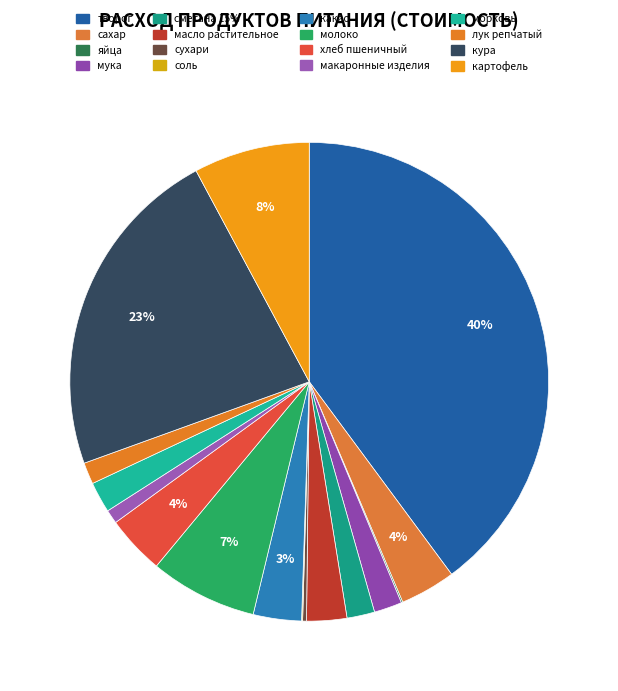

To the nearest percent, what is the combined percentage of сахар and творог?

44%